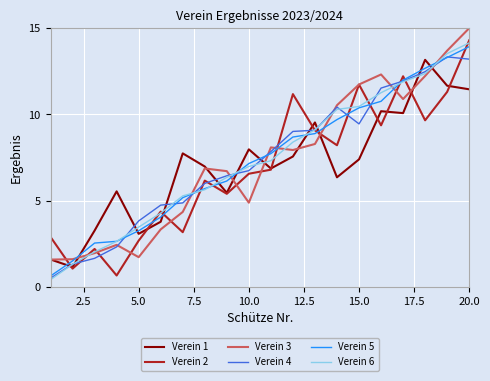

Does the chart display data point markers on the line(s)?

No